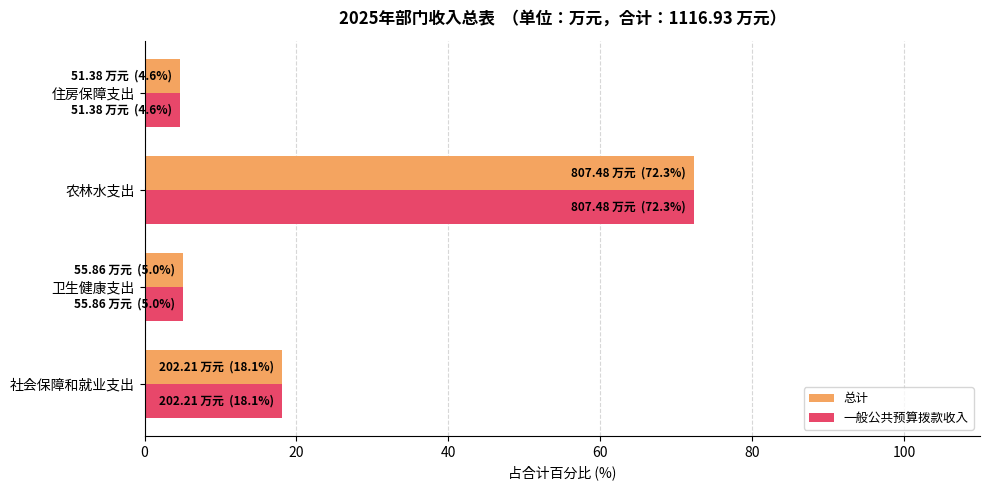

What is the difference between the second highest and second lowest values in the 一般公共预算拨款收入 series?

13.1